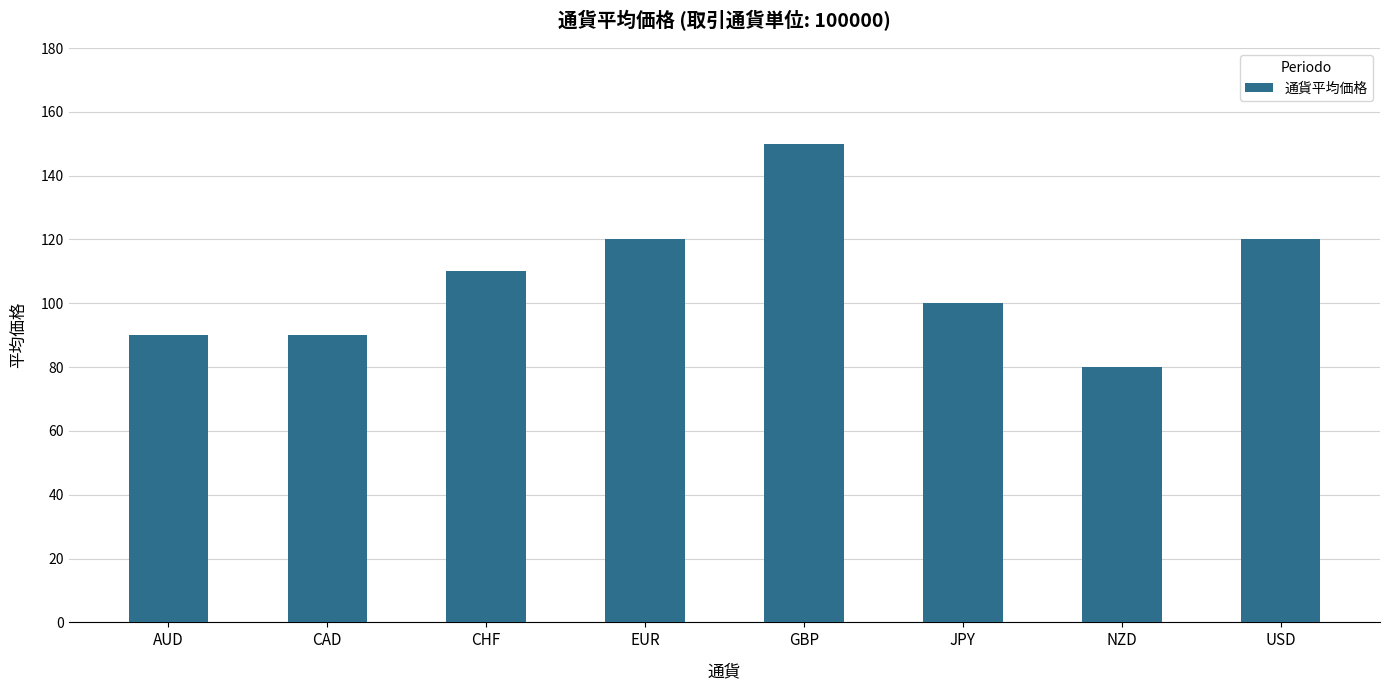

What position from the left is EUR?

4